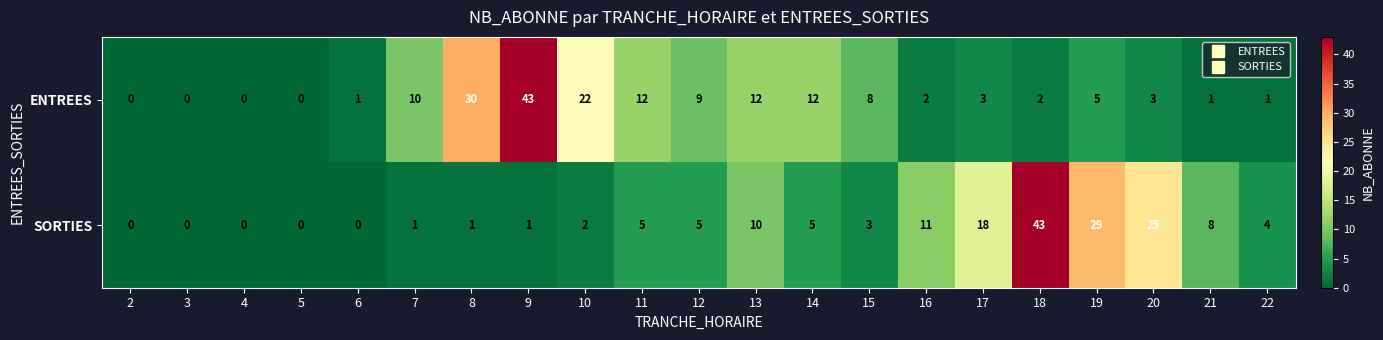

At which category is the sum across all series the highest?

18